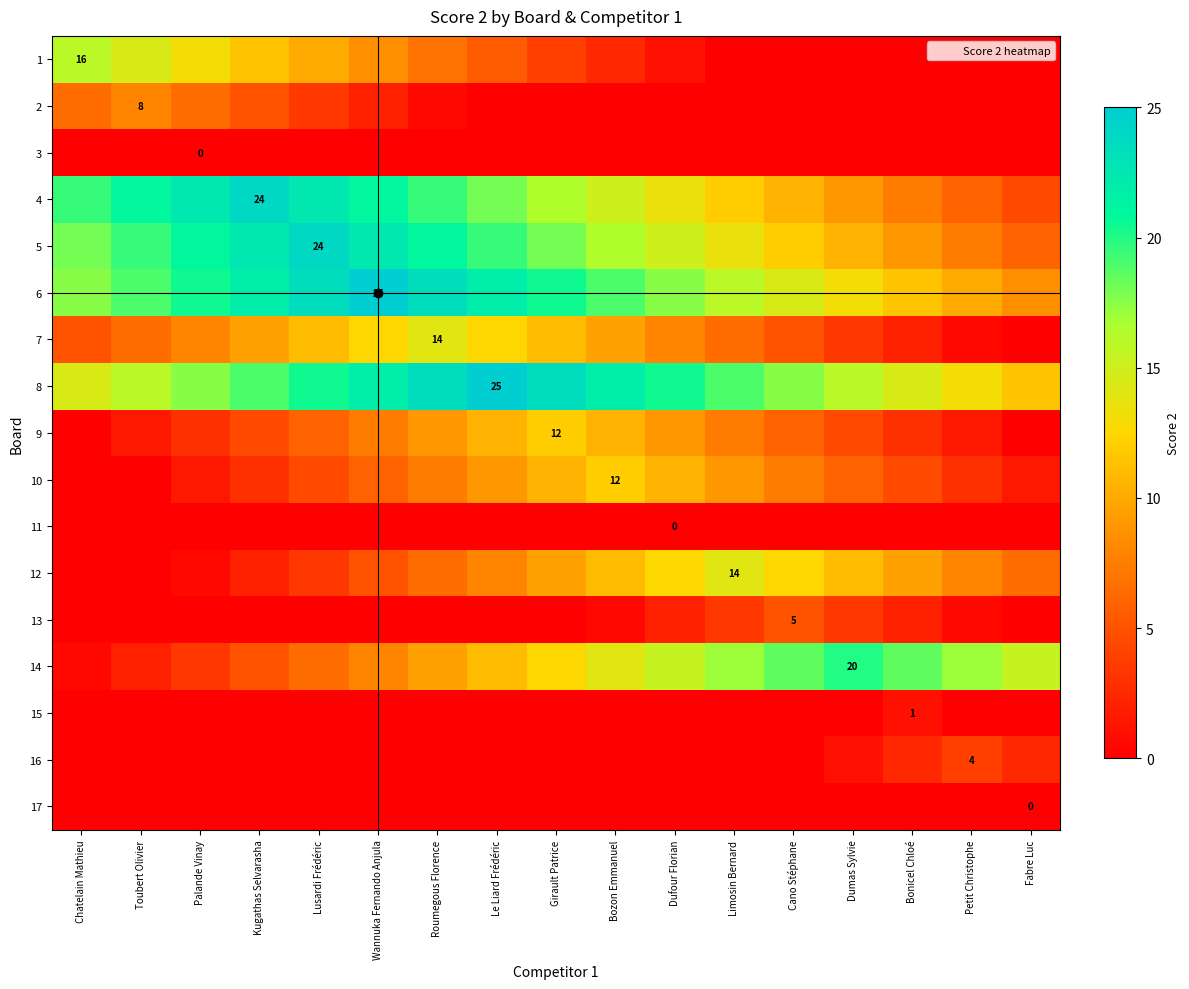

List the series in order of their peak value, highest first.

6, 8, 4, 5, 14, 1, 7, 12, 9, 10, 2, 13, 16, 15, 3, 11, 17